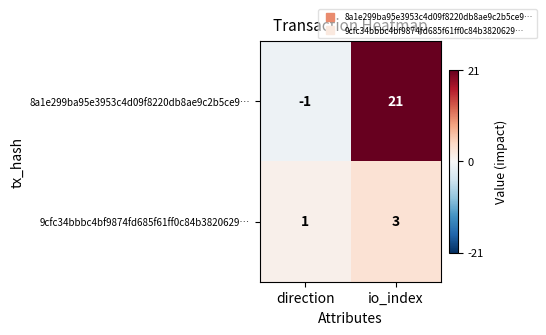

At how many categories does at least one series exceed 0?

2